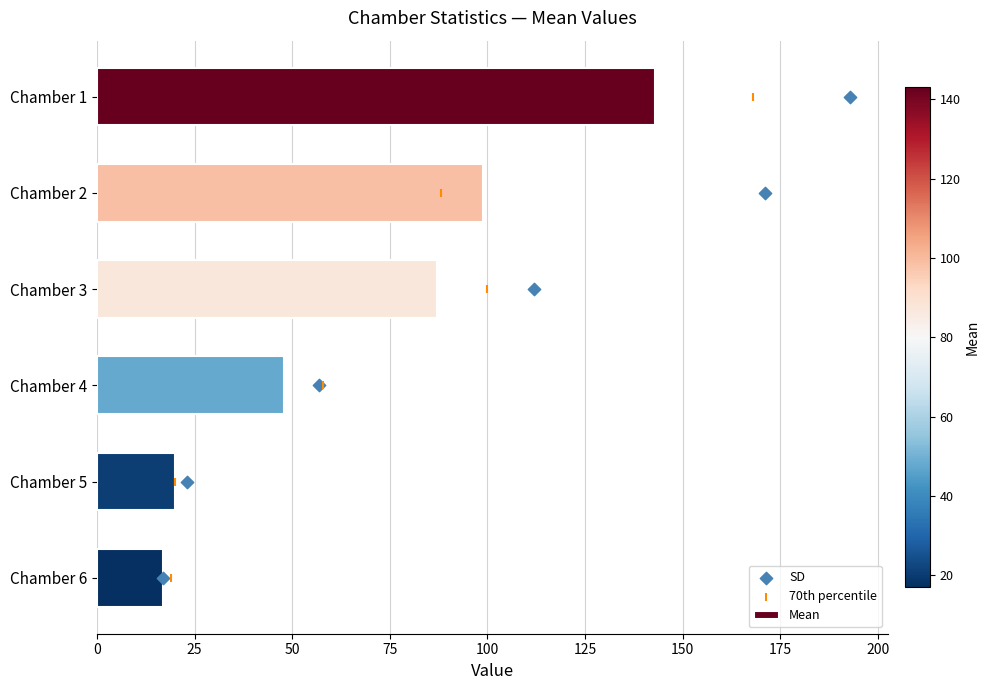

What are all the series names shown in the legend?

Mean, SD, 70th percentile